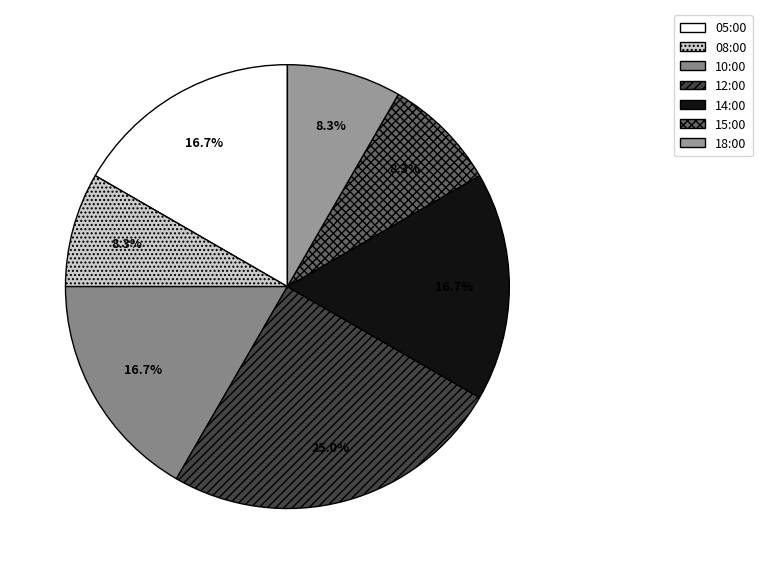

To the nearest percent, what is the difference between the largest and smallest slice percentages?

17%